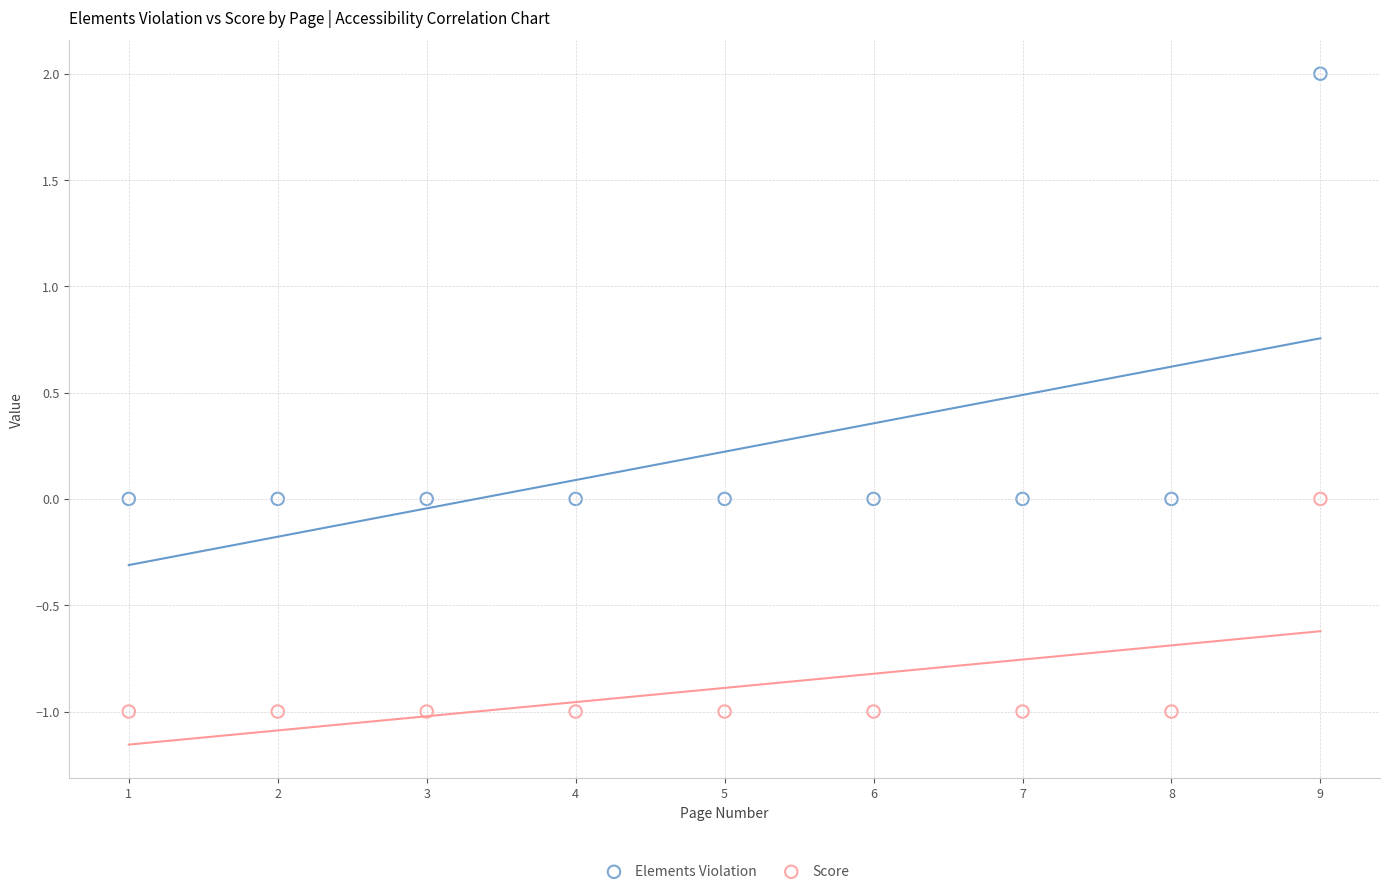

Which series has the widest spread of Y values?

Elements Violation